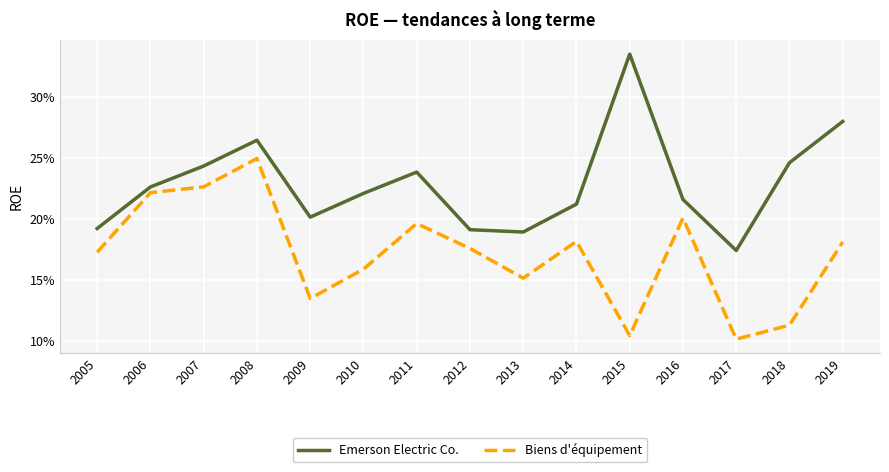

Count the Biens d'équipement values in the range 0 to 1.

15